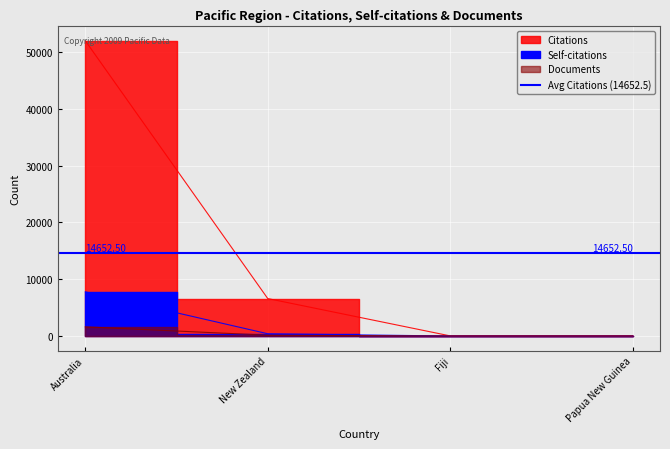

At Fiji, list the series in order from largest to smallest.

Citations, Self-citations, Documents